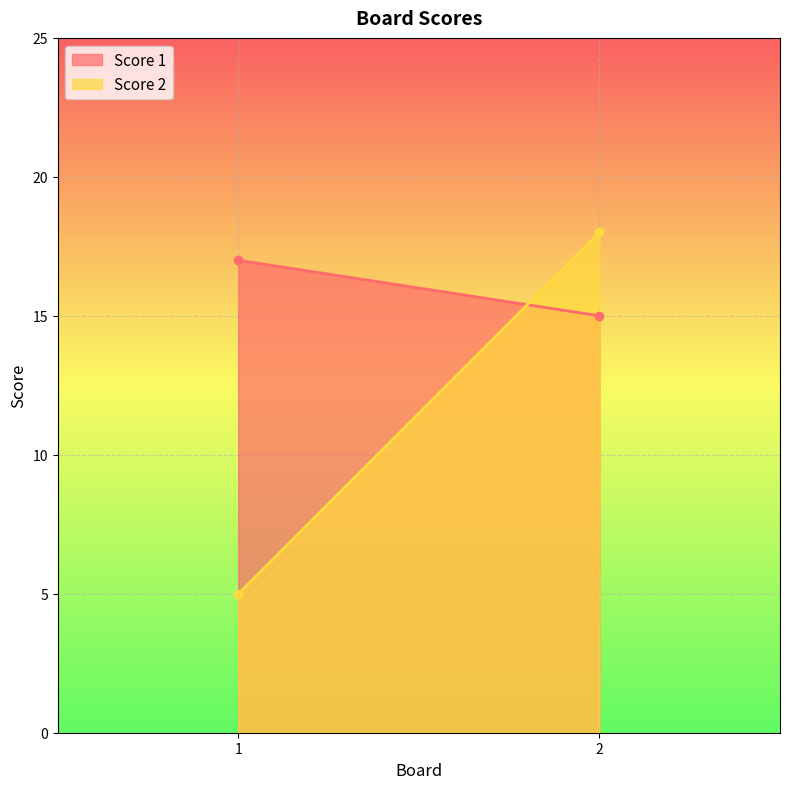

The Score 1 series shows 26 at 2. True or false?

False